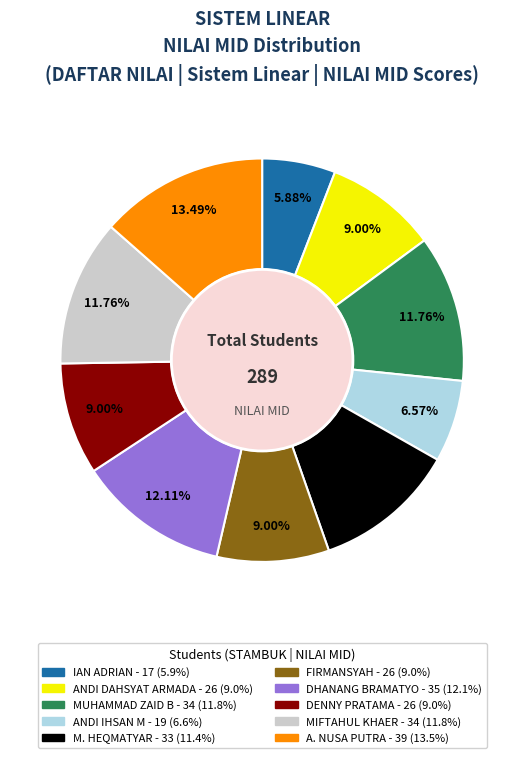

True or false: DENNY PRATAMA accounts for 14% of the total.

False